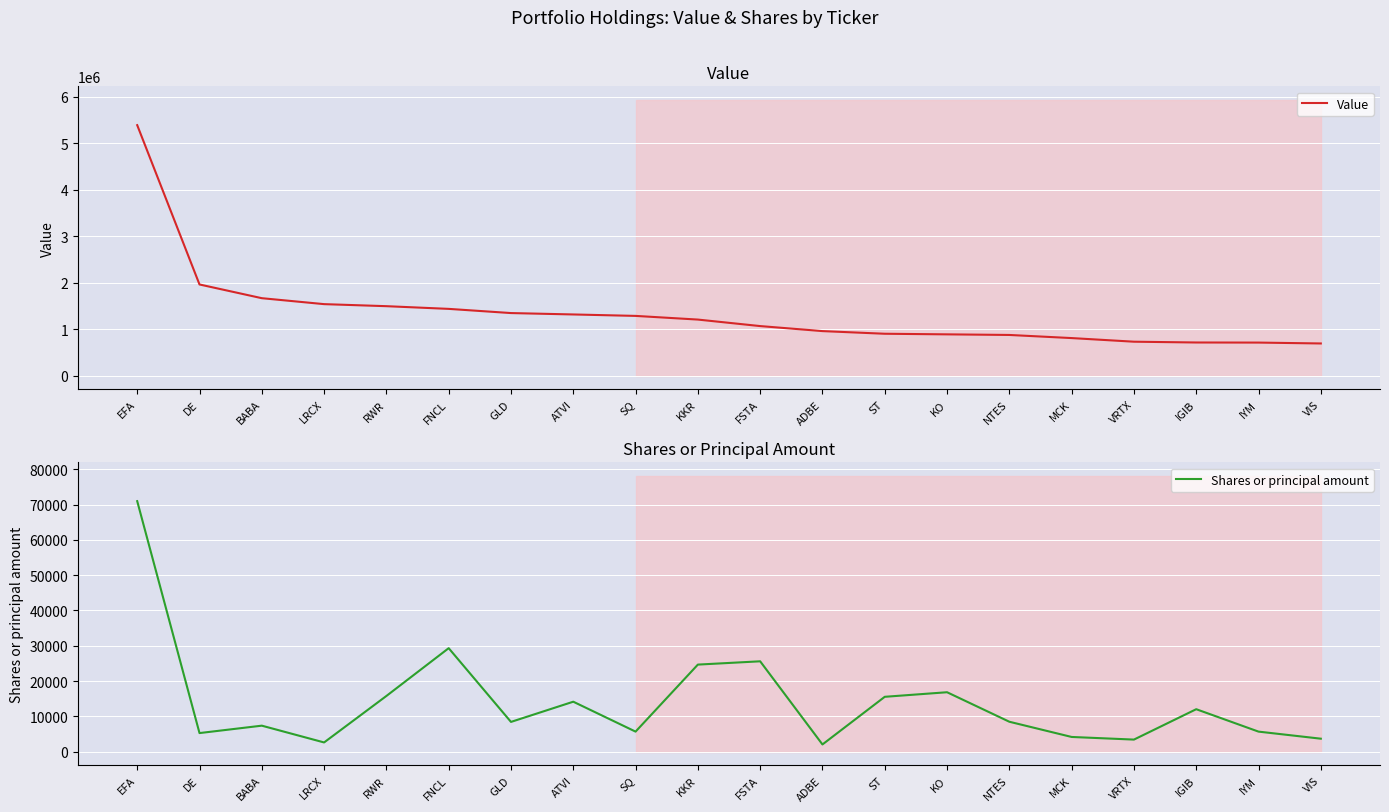

What is the sum of the Shares or principal amount values at FNCL and KO?

46119